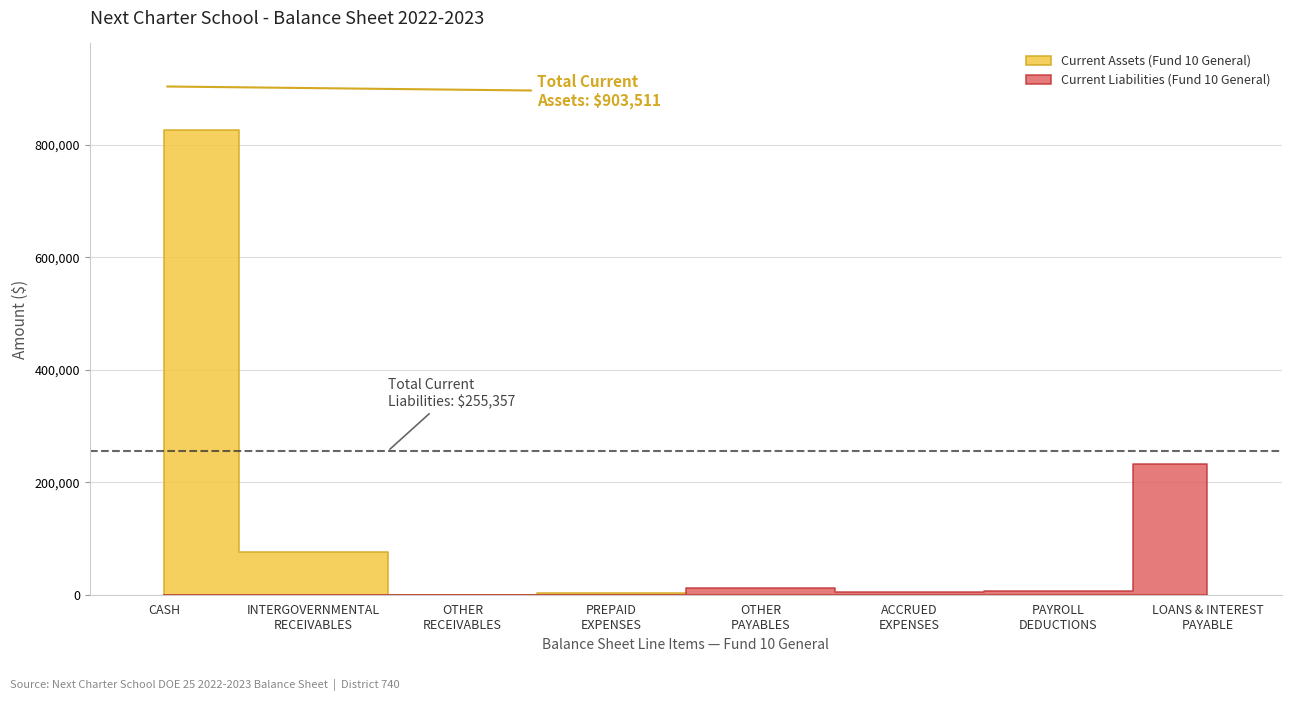

What is the highest value of the Total Current Assets series?

903511.4